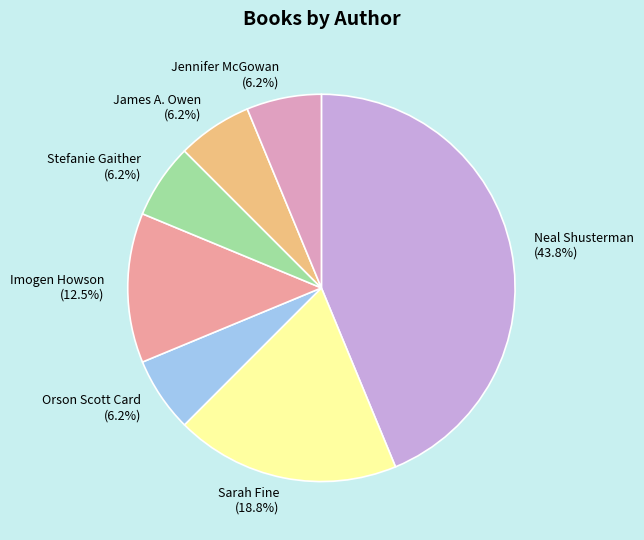

The Neal Shusterman slice represents 44% of the pie. True or false?

True